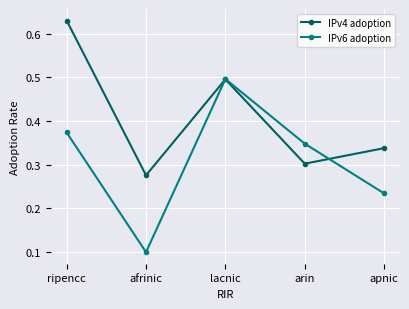

Which series has the largest range (max minus min)?

IPv6 adoption